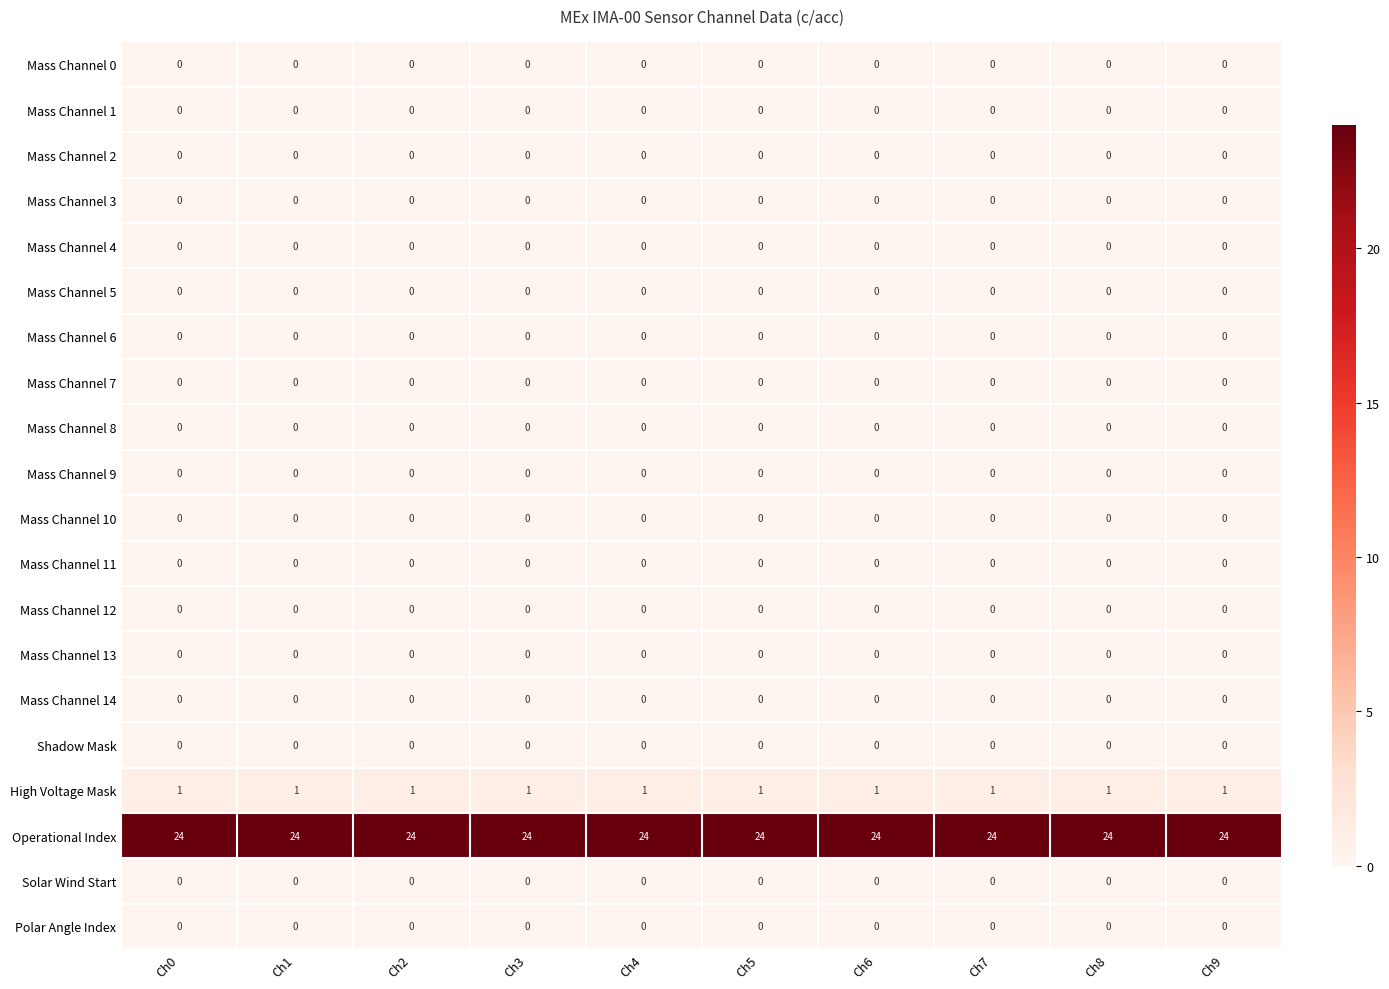

What is the spread (max minus min) of values at Ch5?

24